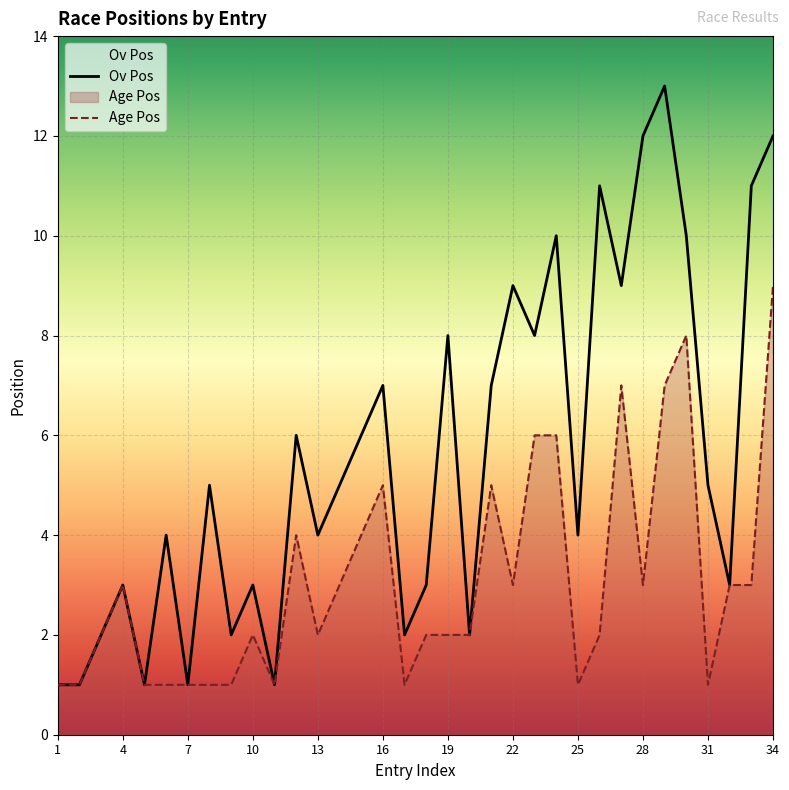

True or false: Age Pos and Ov Pos cross at least once.

False